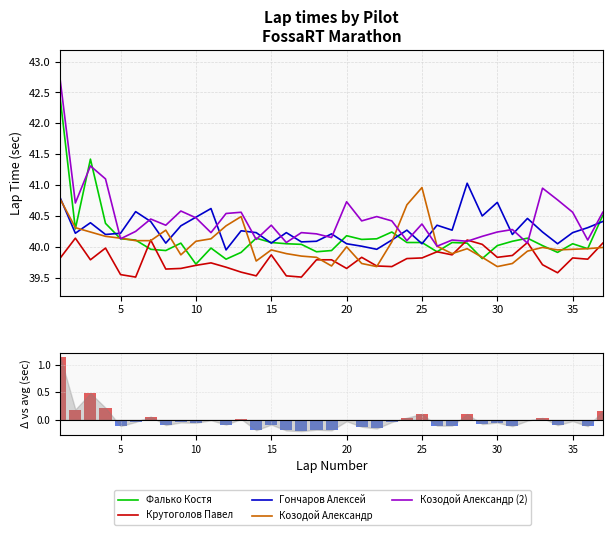

Between 2 and 24, which series saw the biggest shift?

Козодой Александр (2)